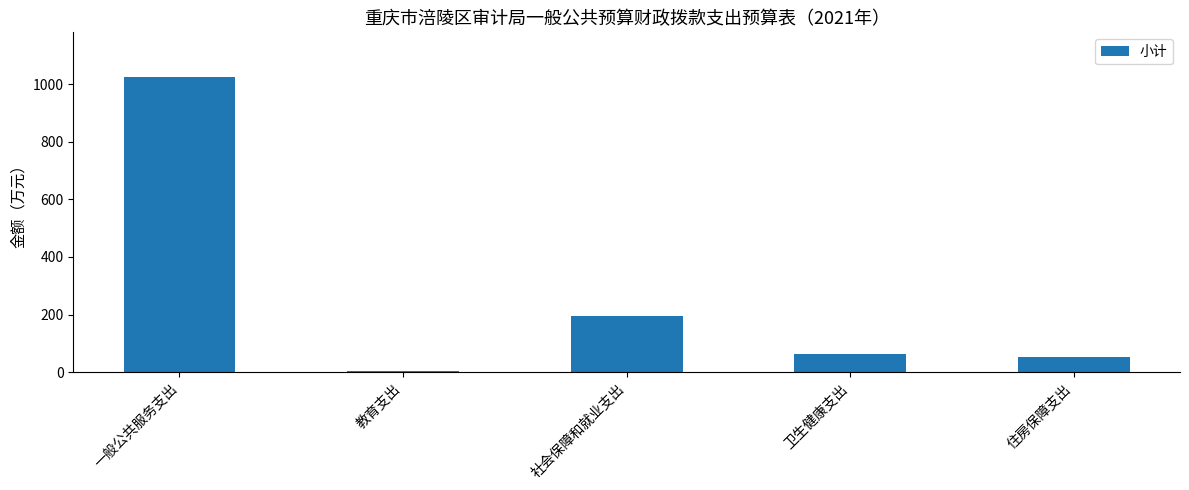

Are the bars horizontal?

No